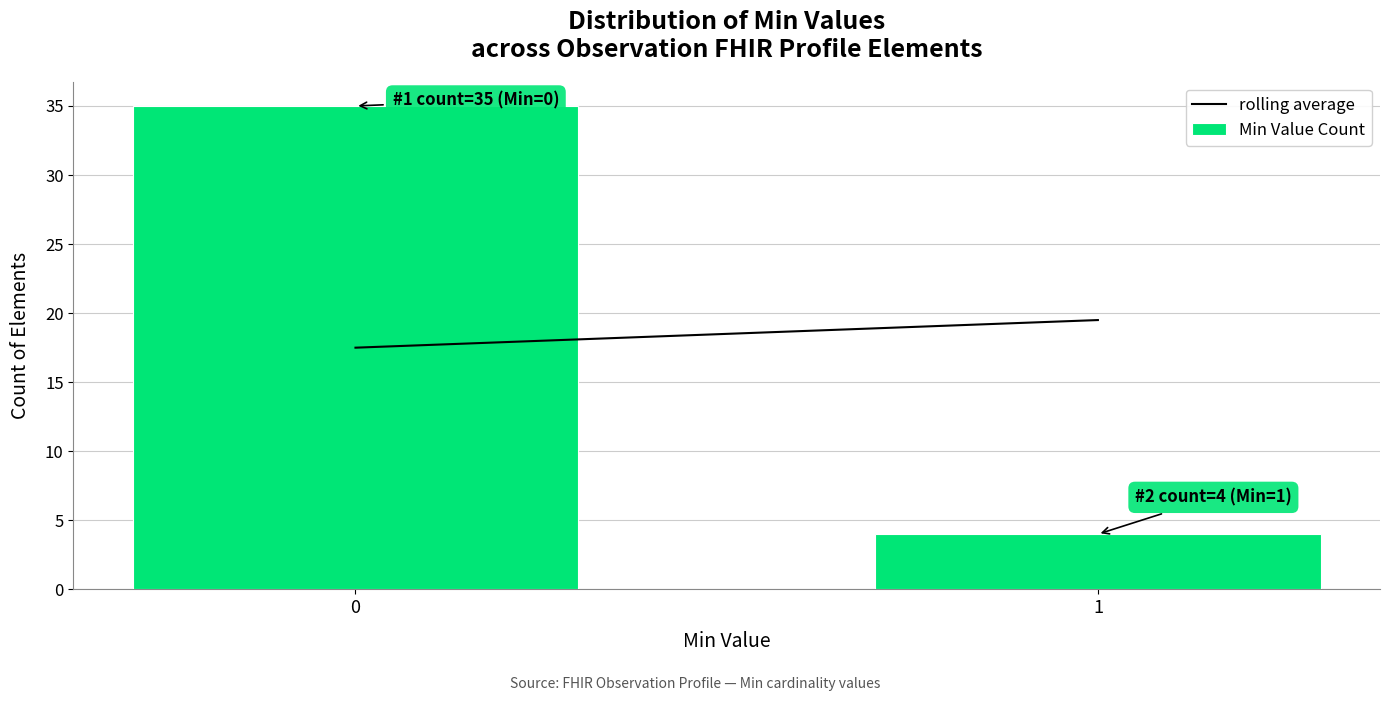

Reading left to right, transcribe all the data shown in this chart.

0=35	1=4